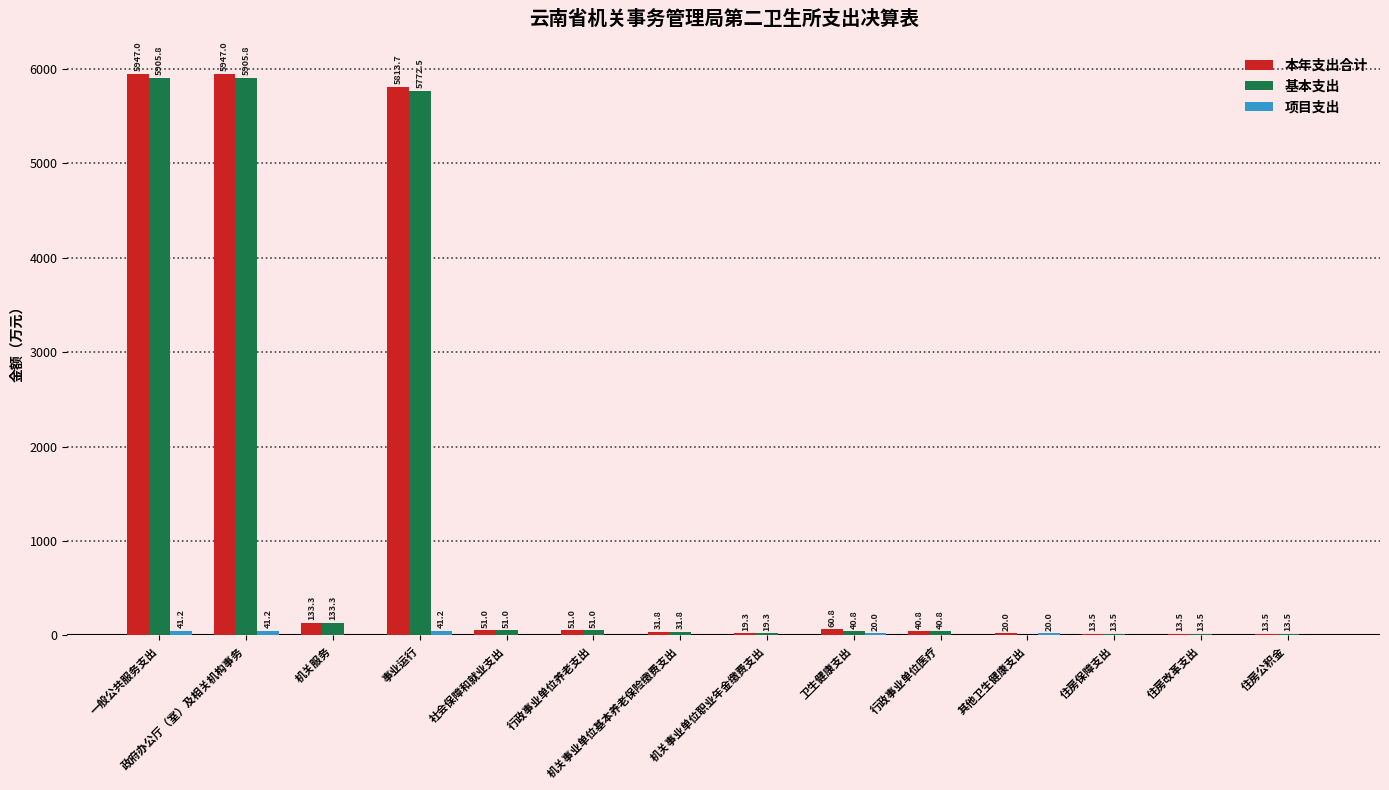

True or false: 基本支出 has a value of 9331.2 at 政府办公厅（室）及相关机构事务.

False